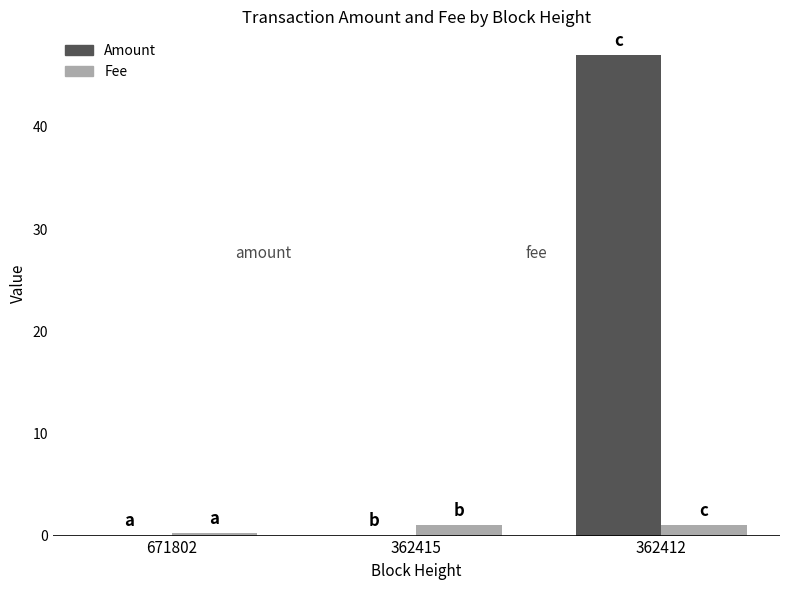

What is the maximum value for Fee?

1.0